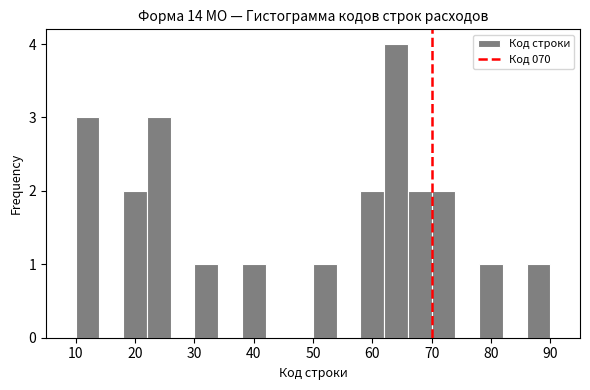

Over which range of the x-axis is the bar tallest?

62 to 66